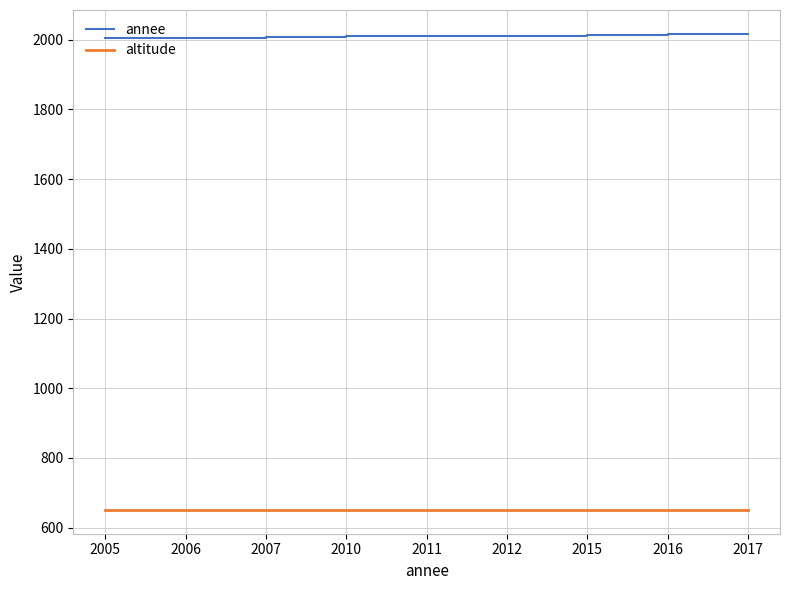

The value of altitude at 2006 is 651. True or false?

True